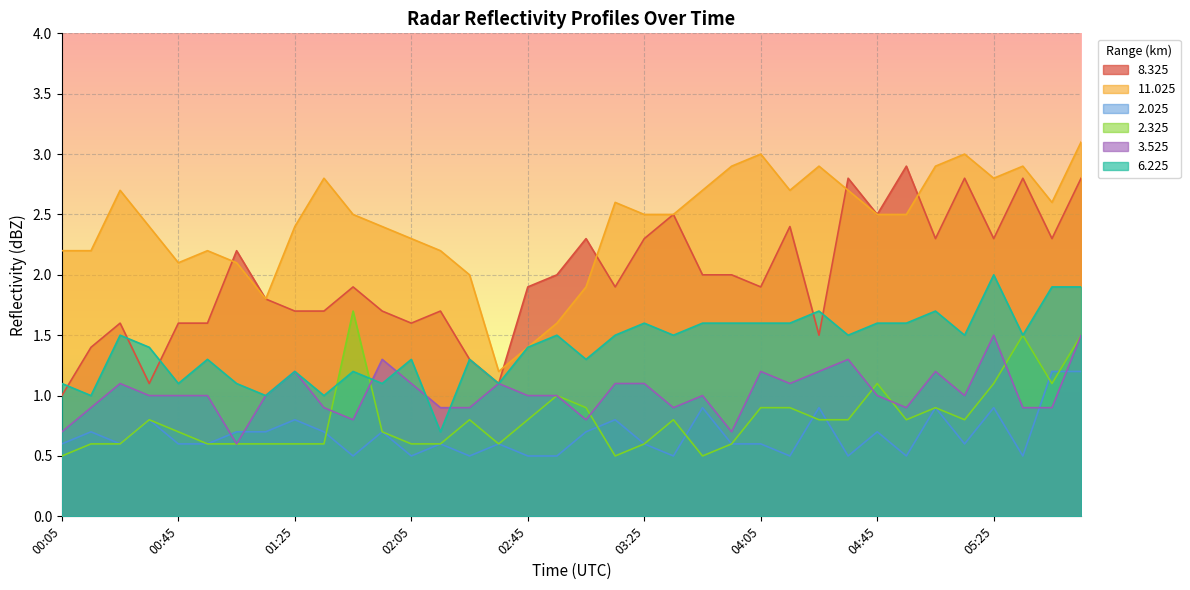

How many series are shown in this chart?

6